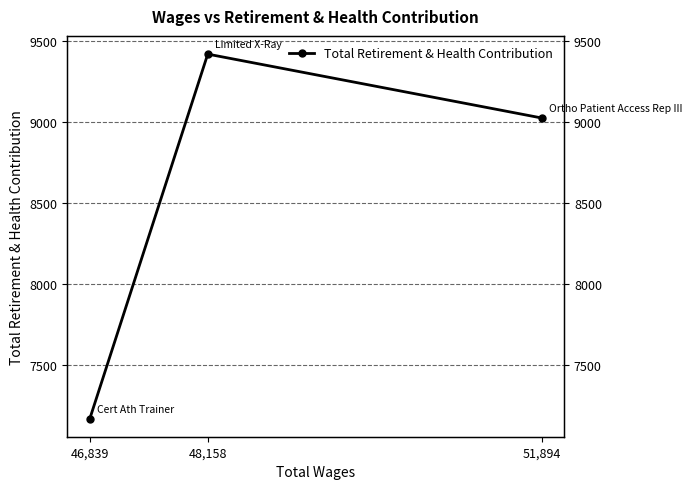

At which category does the chart reach its peak across all series?

48,158